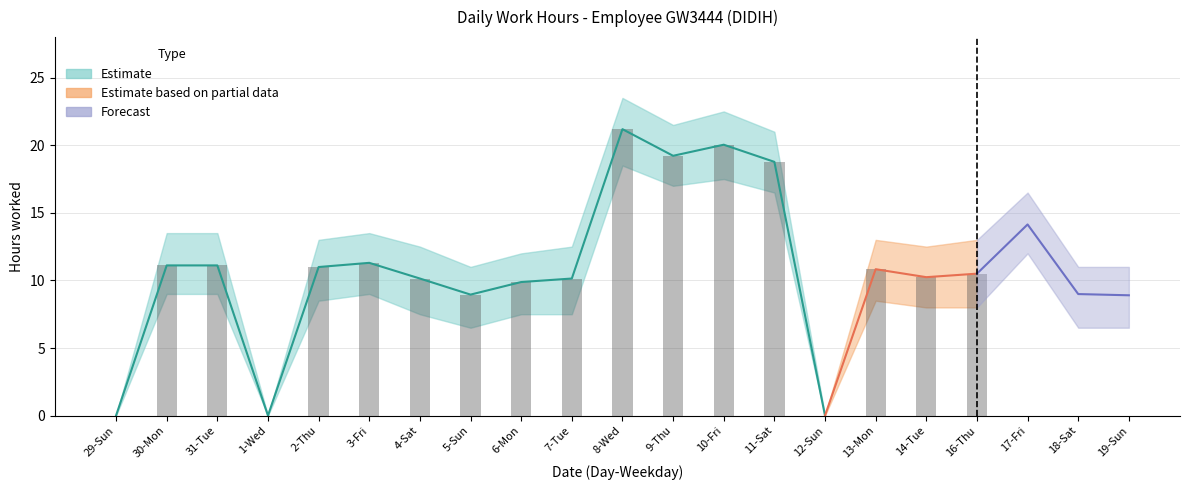

Which category has the highest value across all series?

8-Wed